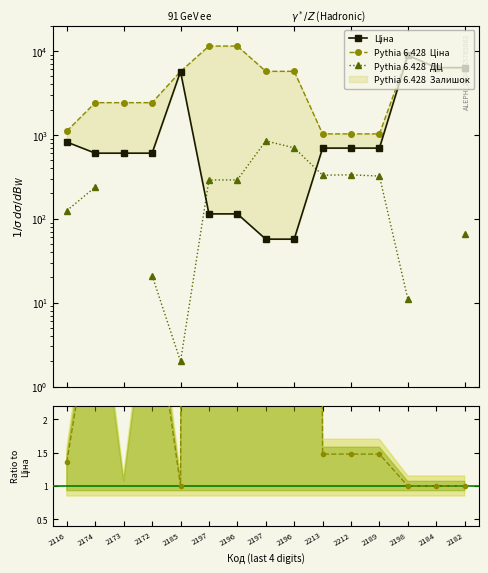

True or false: Ціна and Доп. ціна cross at least once.

False